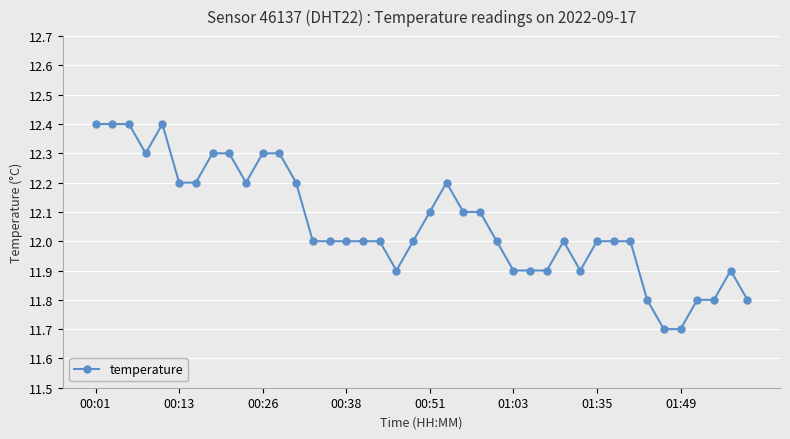

What is the sum of all values?

482.4